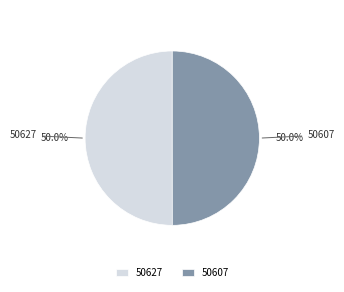

What is the total percentage of 50627 and 50607?

100.0%